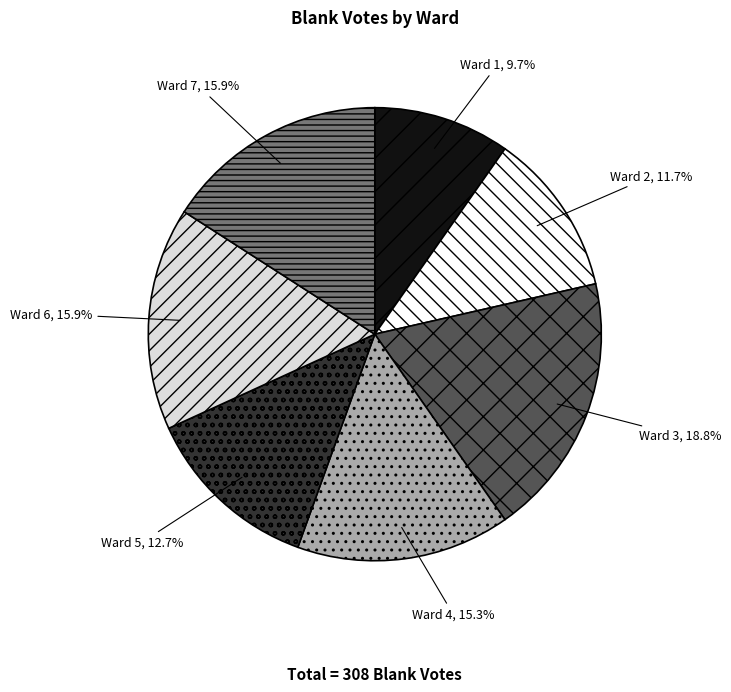

Does any single category account for the majority?

No